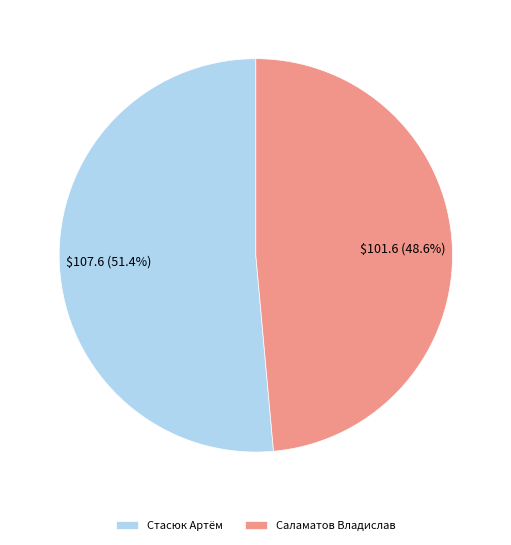

To the nearest percent, what is the average slice percentage?

50%